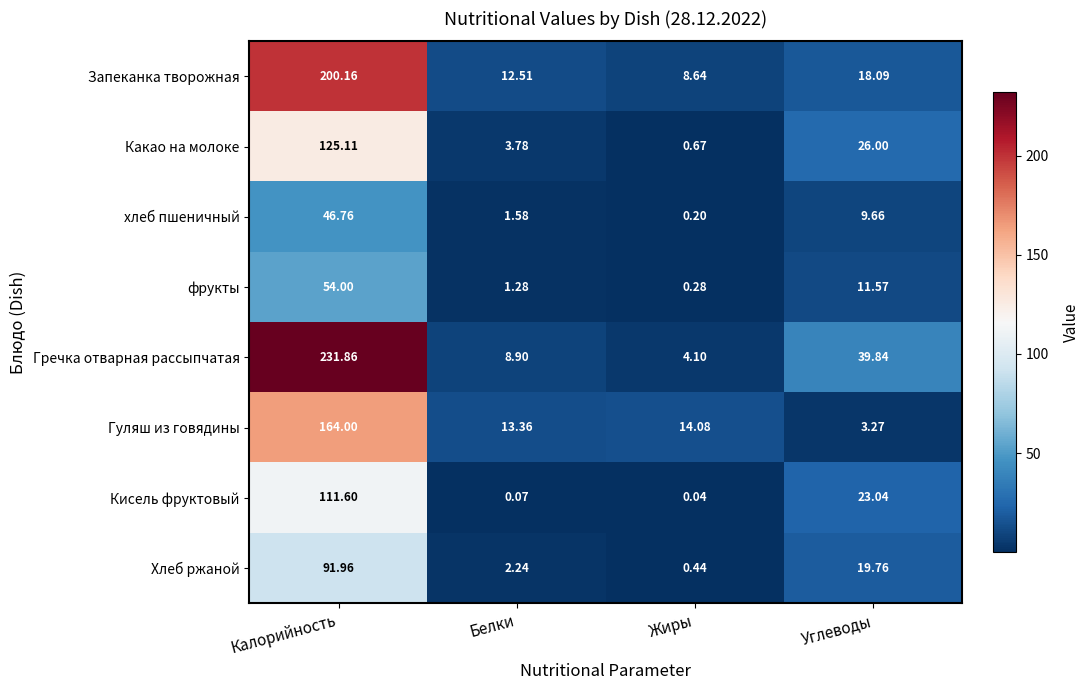

Is the value of фрукты at Калорийность greater than the value of Гуляш из говядины at Белки?

Yes